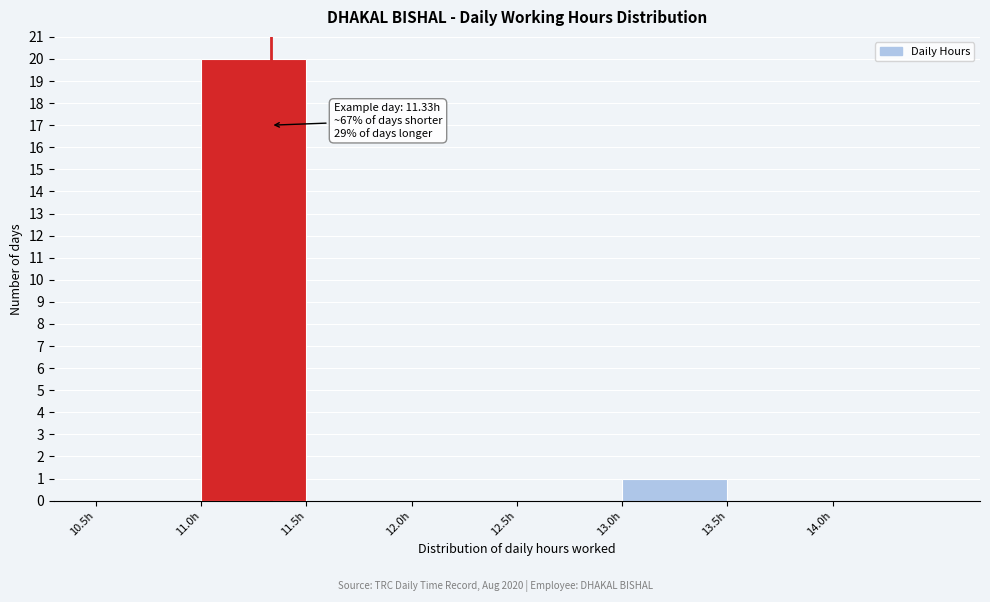

Over which range of the x-axis is the bar tallest?

11.0 to 11.5